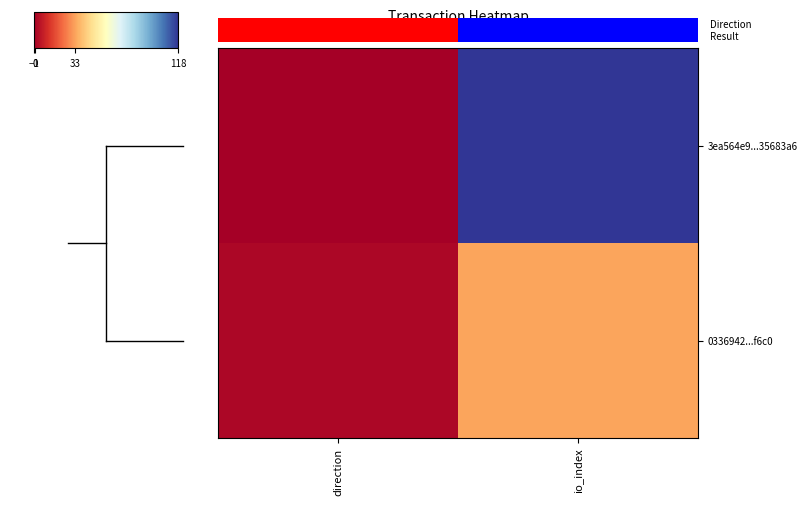

Is the value of 0336942...f6c0 at io_index greater than the value of 3ea564e9...35683a6 at io_index?

No